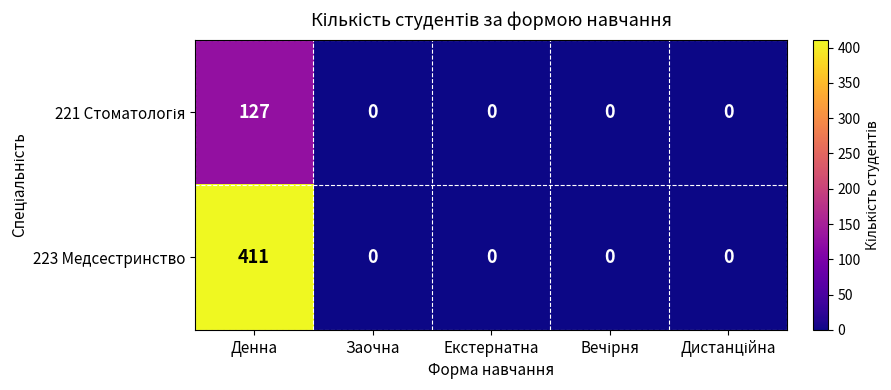

What is the sum of the 223 Медсестринство values at Заочна and Денна?

411